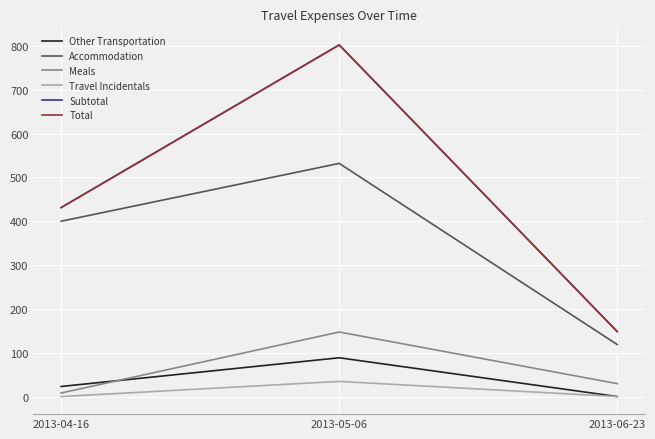

Is this an area chart (filled region under the line)?

No